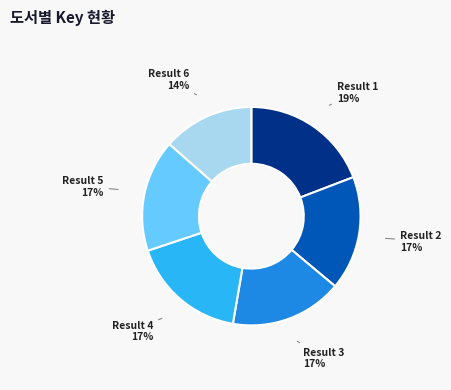

What percentage is the Result 3 slice, to the nearest percent?

17%